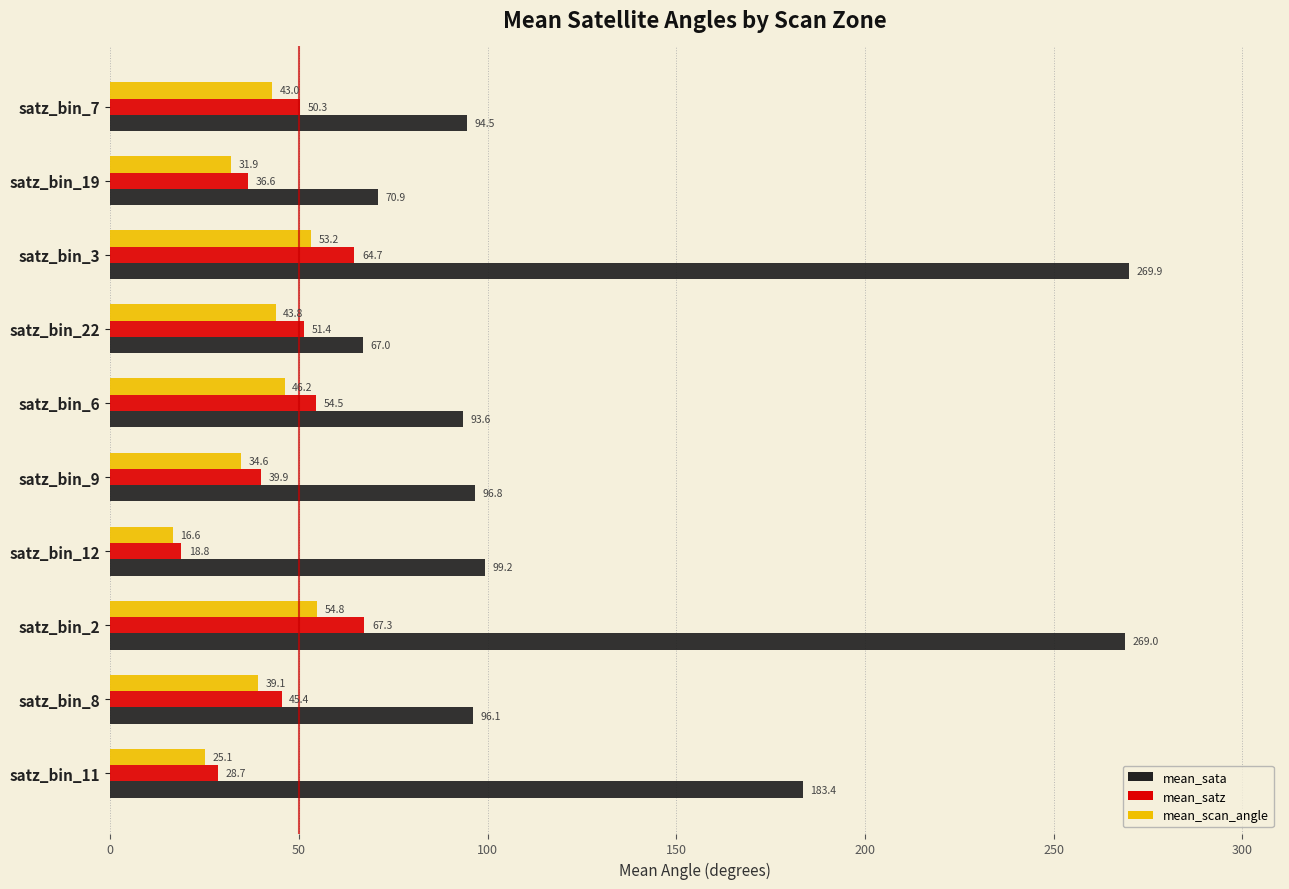

What is the highest value of the mean_sata series?

269.9